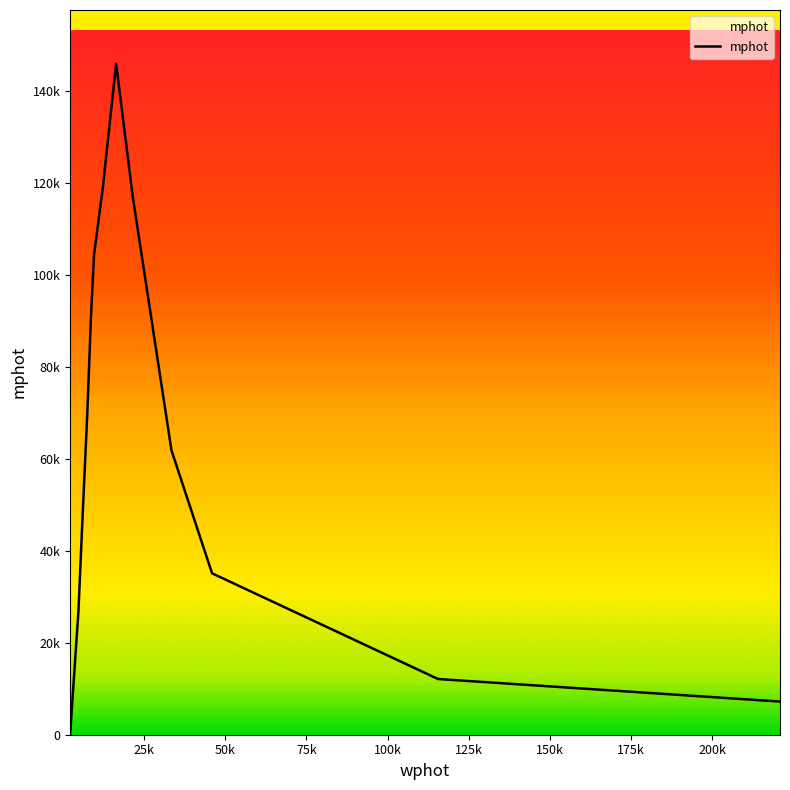

What is the label of the 12th point from the right?

4814.27941256387